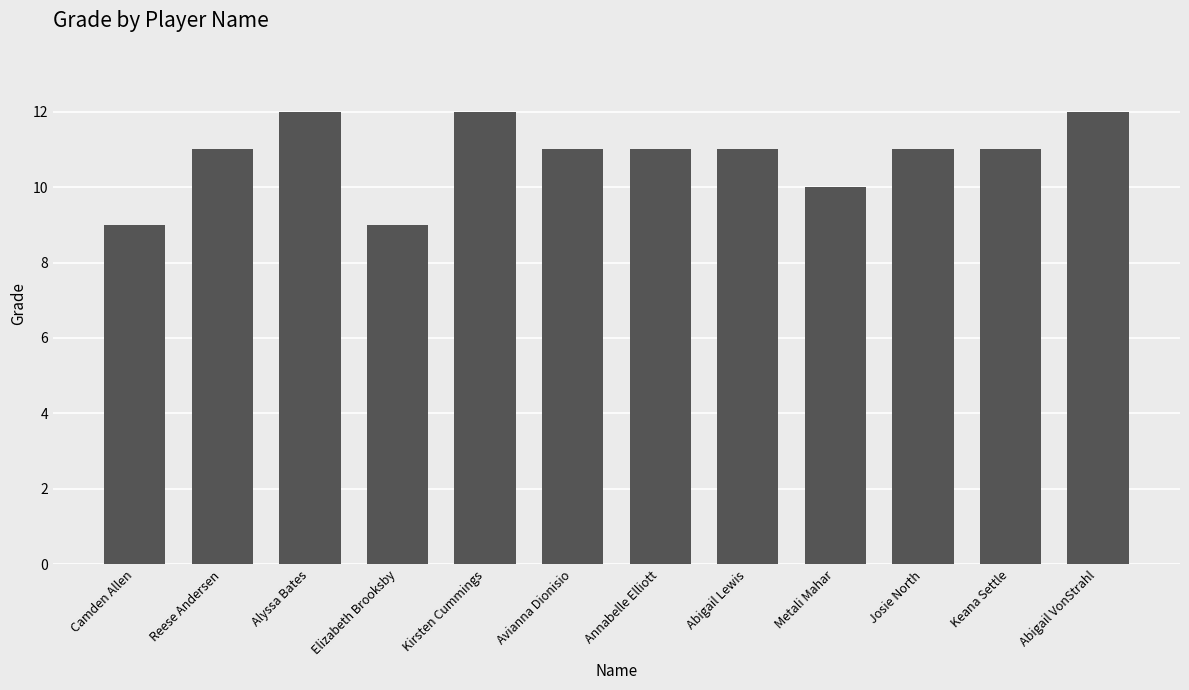

What is the greatest value displayed?

12